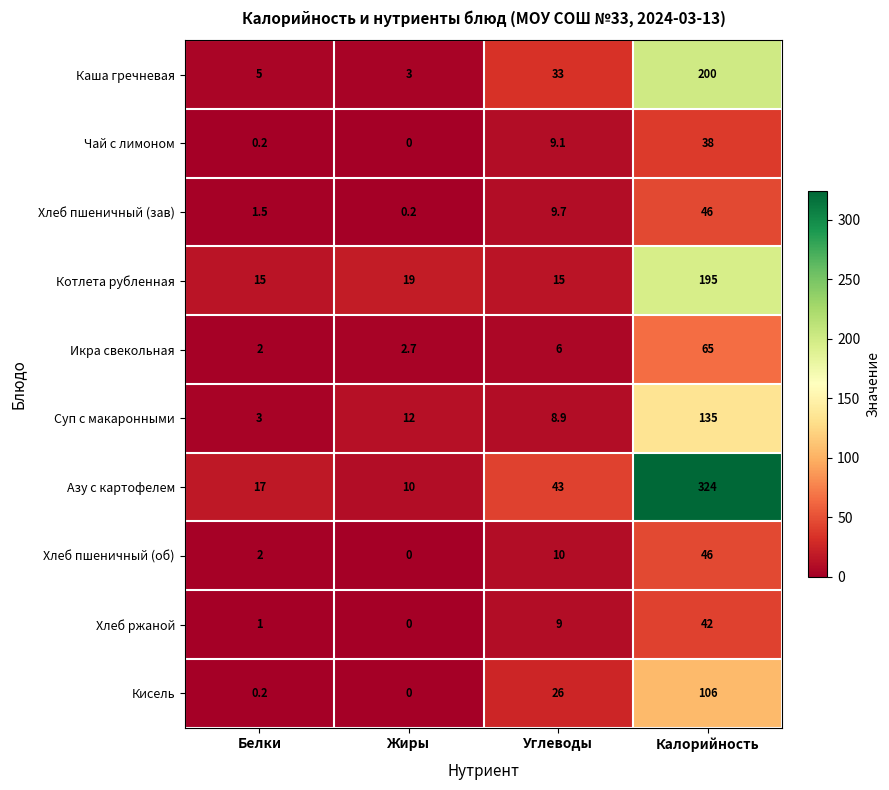

At which label is Кисель closest to 53?

Углеводы